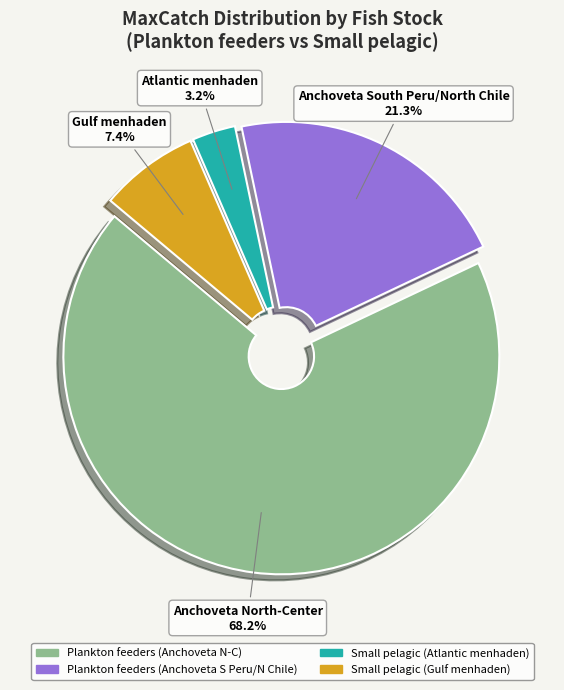

Does any single category account for the majority?

Yes